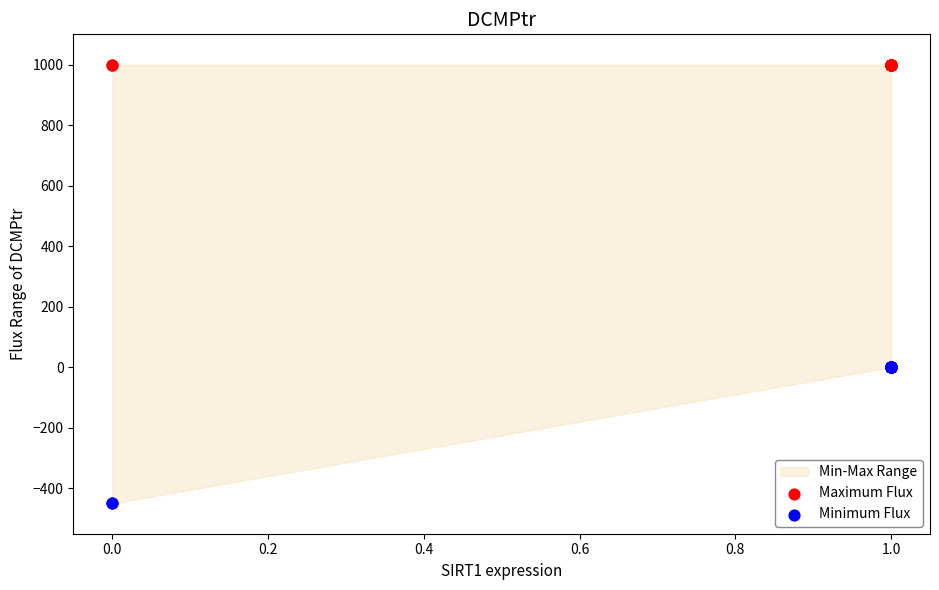

Which series reaches the minimum Y coordinate?

Minimum Flux